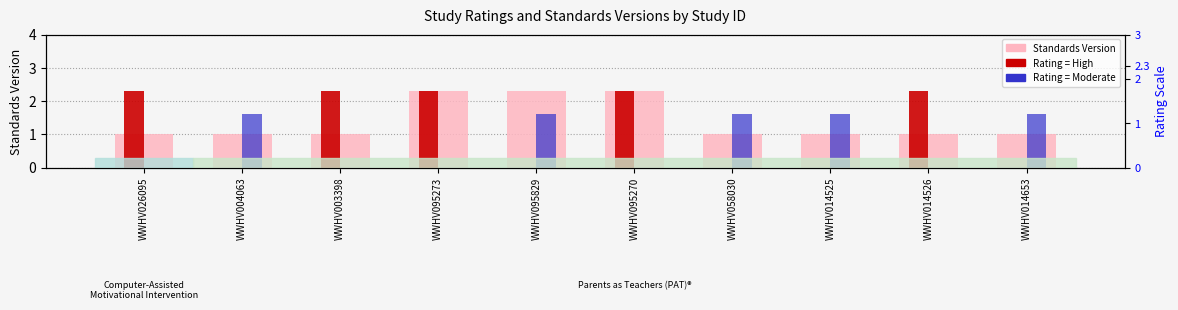

Is the value of Standards Version at WWHV014526 greater than the value of Rating = Moderate at WWHV014653?

No